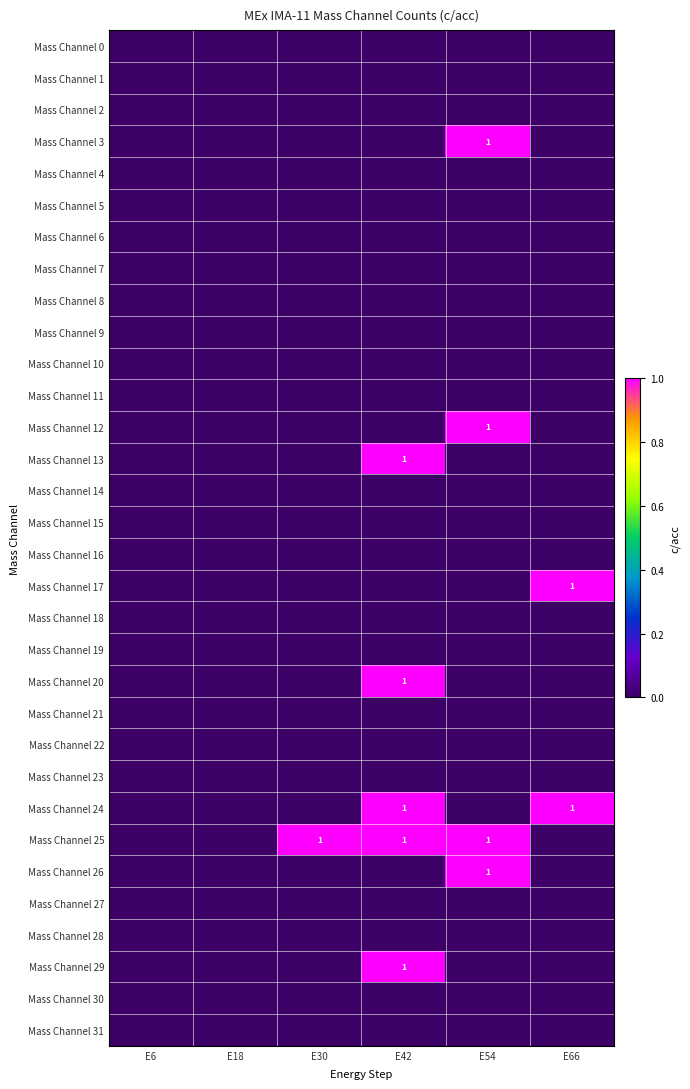

Between E54 and E30, which is larger?

E54